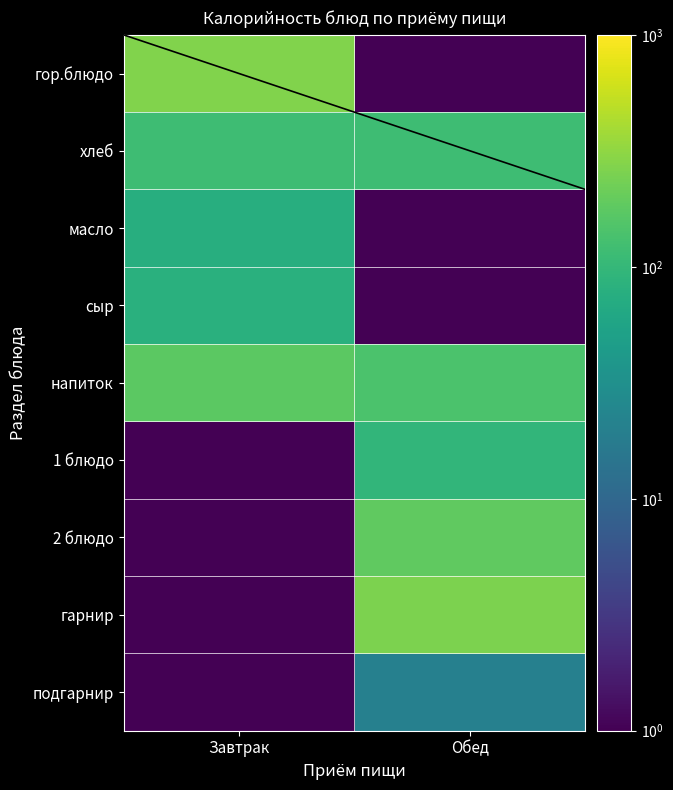

Rank the series at Обед from highest to lowest value.

гарнир, 2 блюдо, напиток, хлеб, 1 блюдо, подгарнир, гор.блюдо, масло, сыр